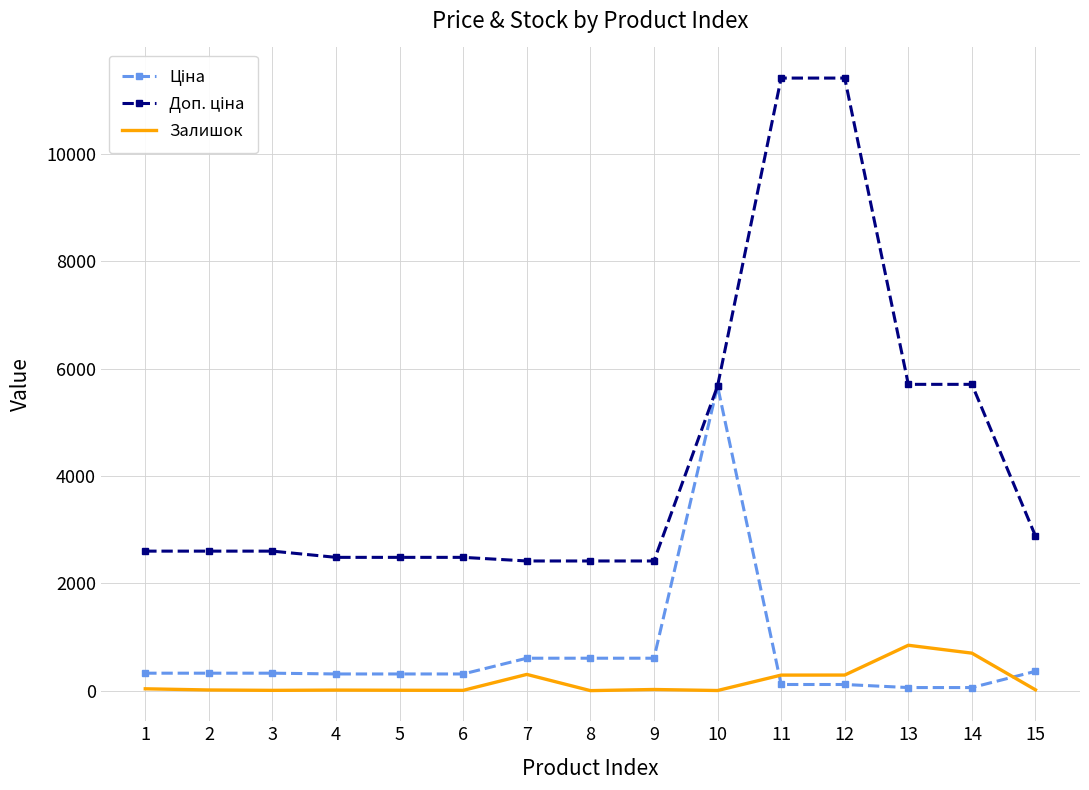

What is the greatest value displayed?

11410.0